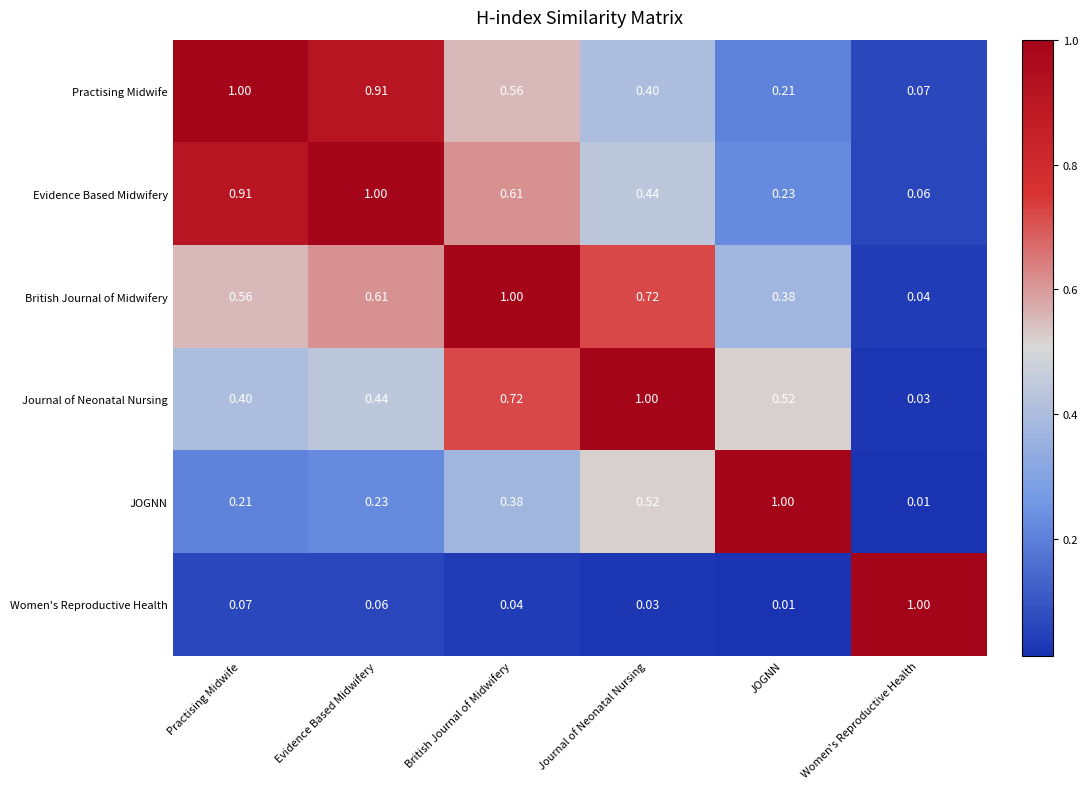

Which category has the lowest value in the Women's Reproductive Health series?

JOGNN